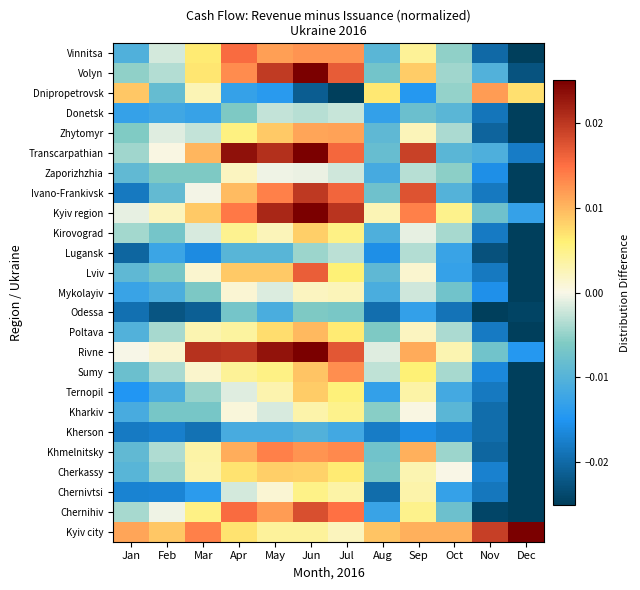

How many categories are shown in the chart?

12